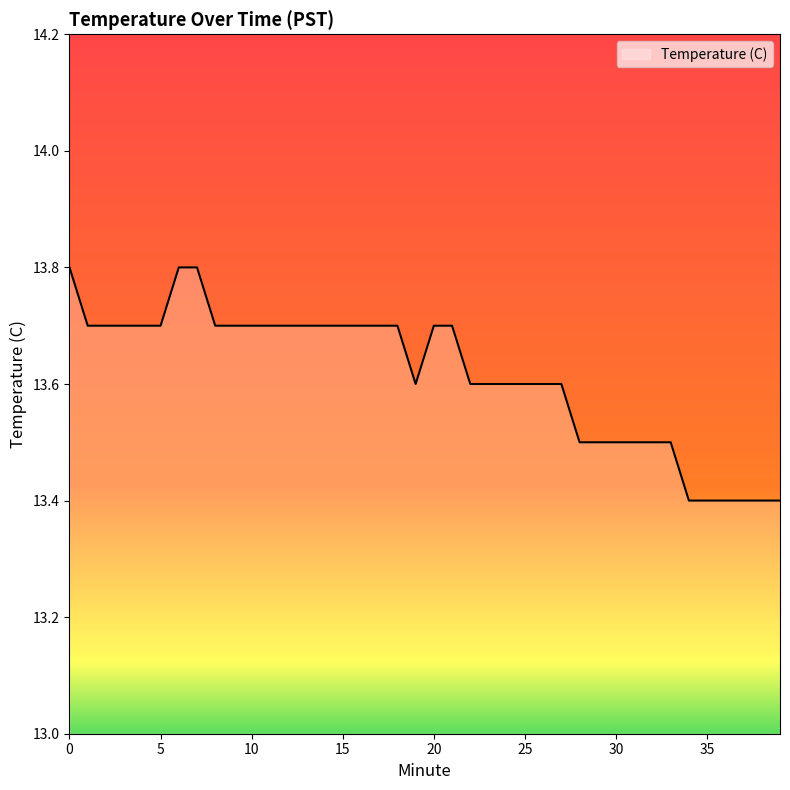

What is the smallest value displayed?

13.4